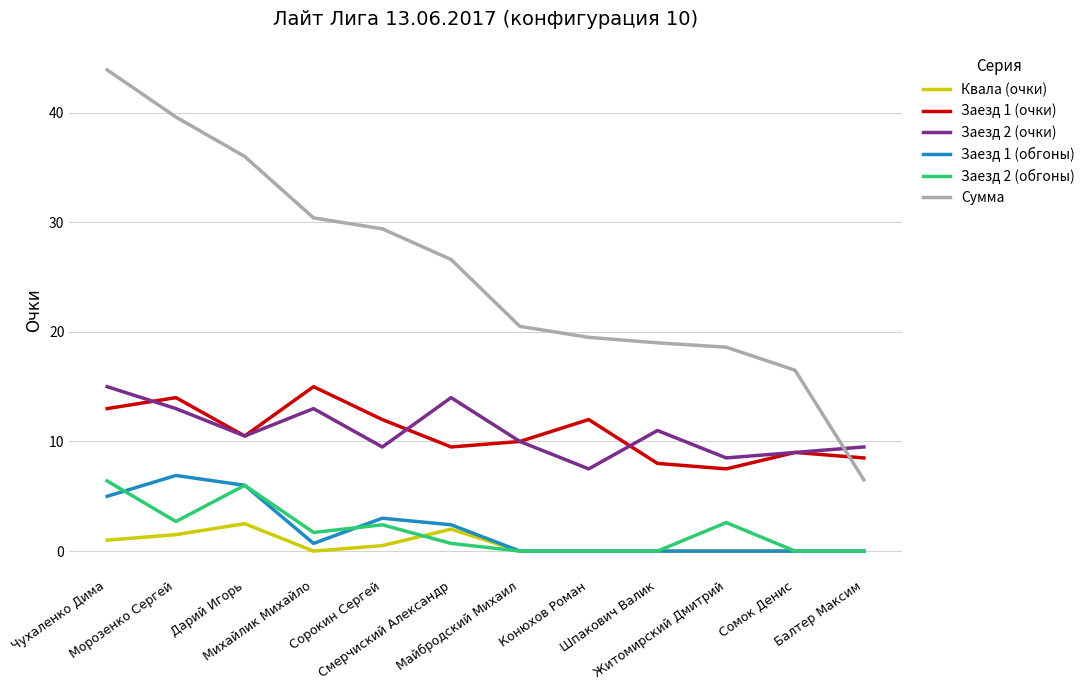

Is the value of Заезд 2 (очки) at Балтер Максим greater than the value of Заезд 1 (очки) at Морозенко Сергей?

No